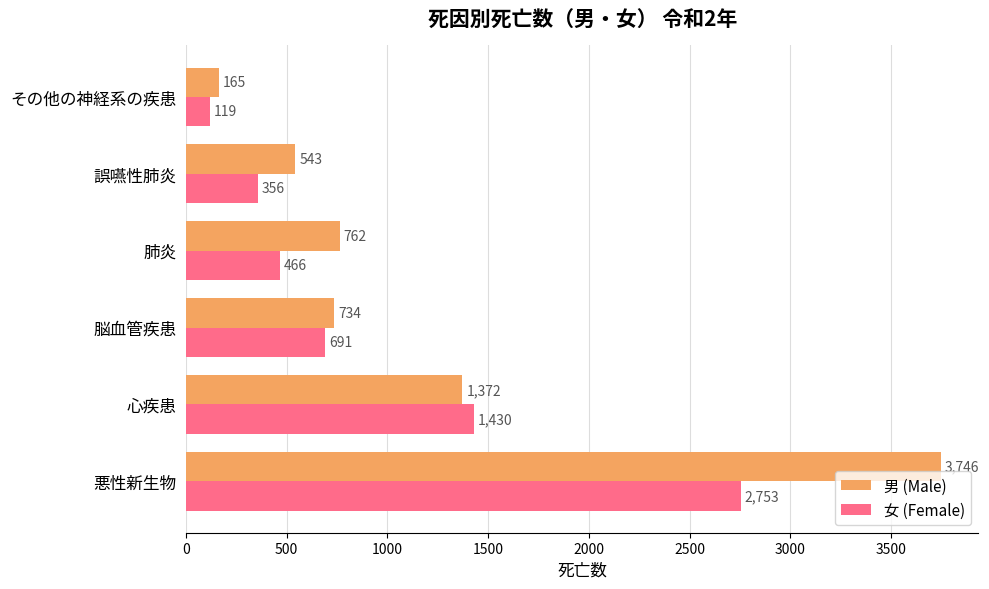

What is the maximum value shown in the chart?

3746